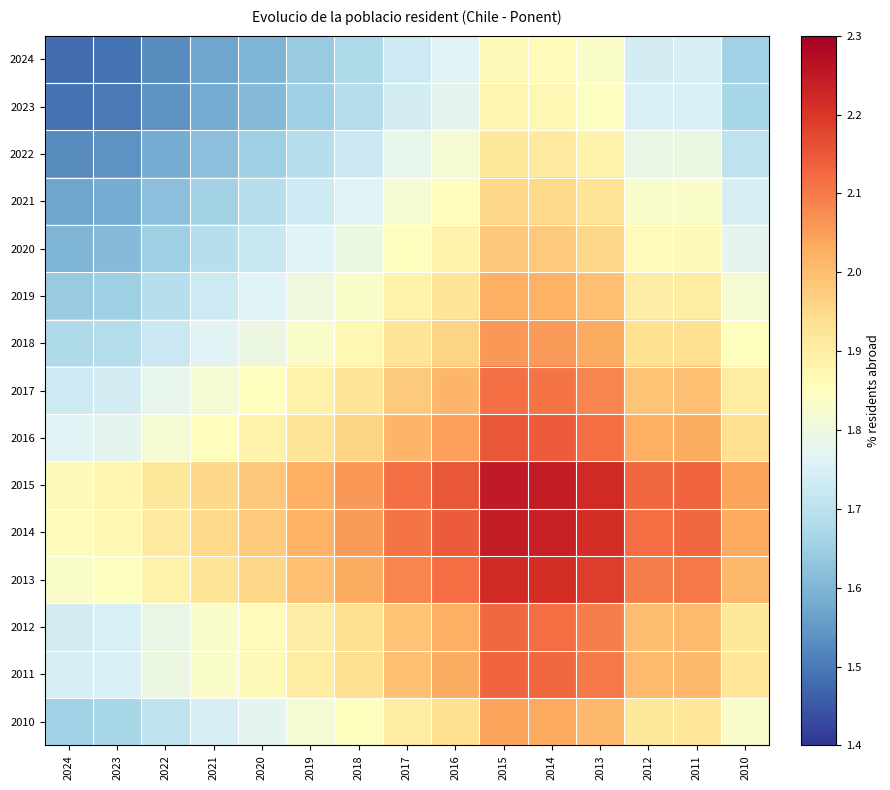

What is the minimum value shown in the chart?

1.5